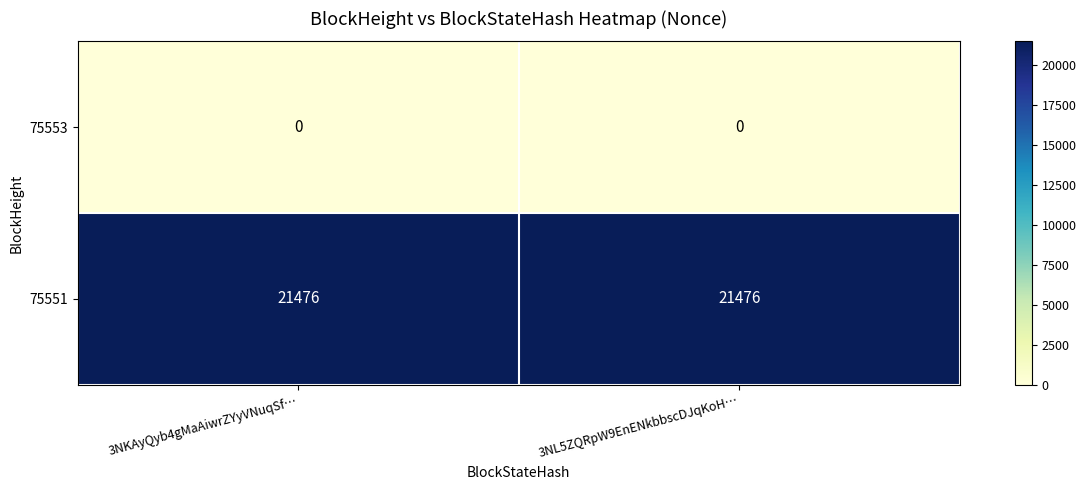

Rank the series by their average value, from highest to lowest.

75551, 75553